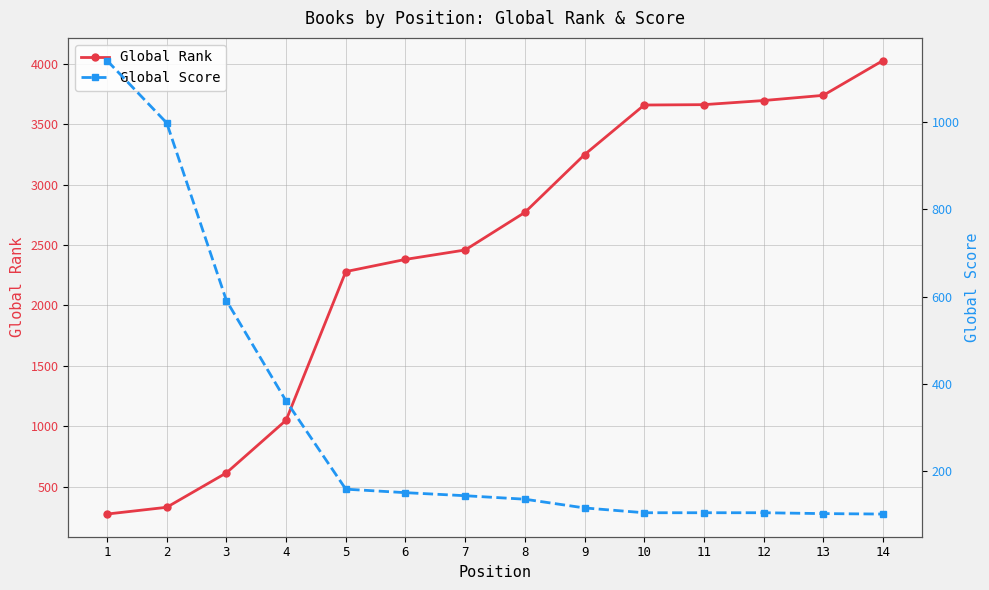

Which has a higher value, 5 or 8?

8